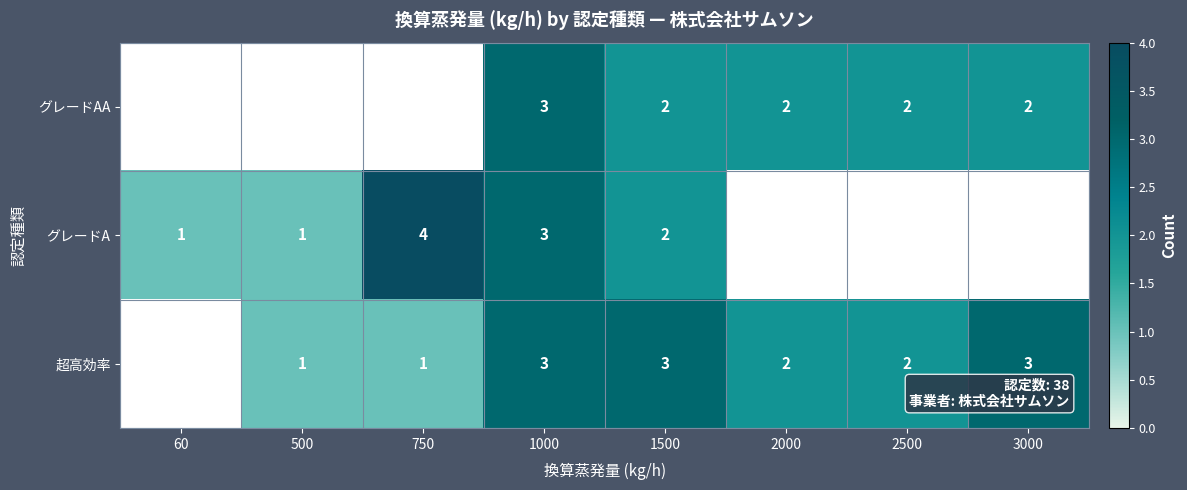

What is the sum of the グレードA values at 1000 and 1500?

5